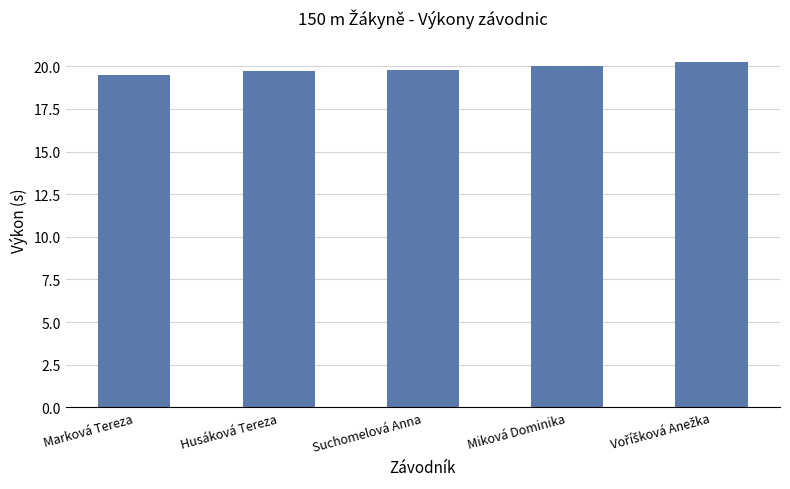

The chart shows a value of 19.7 at Husáková Tereza. True or false?

True